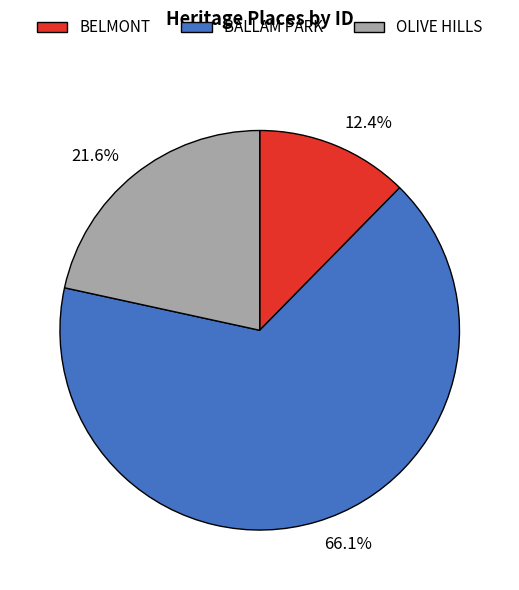

To the nearest percent, what is the average slice percentage?

33%